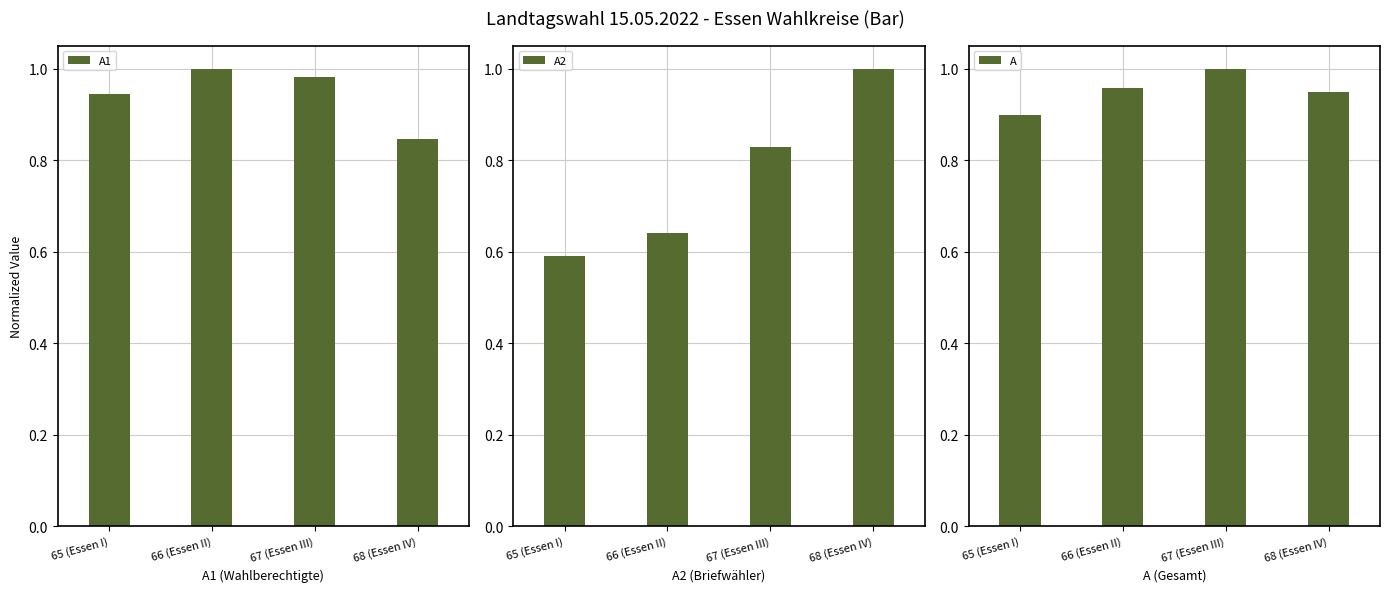

Reading left to right, list all the values displayed in this chart.

A1: 65 (Essen I)=0.9	66 (Essen II)=1.0	67 (Essen III)=1.0	68 (Essen IV)=0.8
A2: 65 (Essen I)=0.6	66 (Essen II)=0.6	67 (Essen III)=0.8	68 (Essen IV)=1.0
A: 65 (Essen I)=0.9	66 (Essen II)=1.0	67 (Essen III)=1.0	68 (Essen IV)=0.9